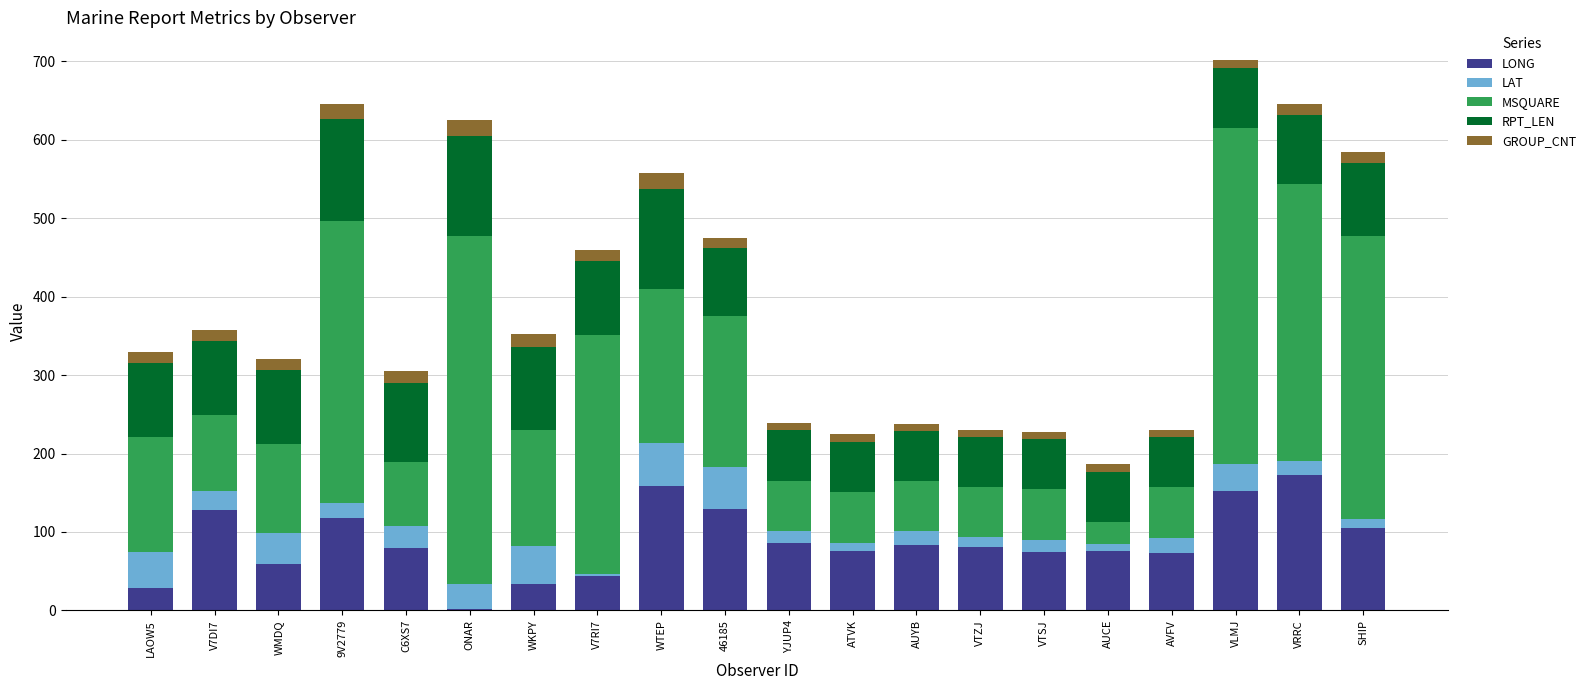

What is the highest value of the LONG series?

172.0